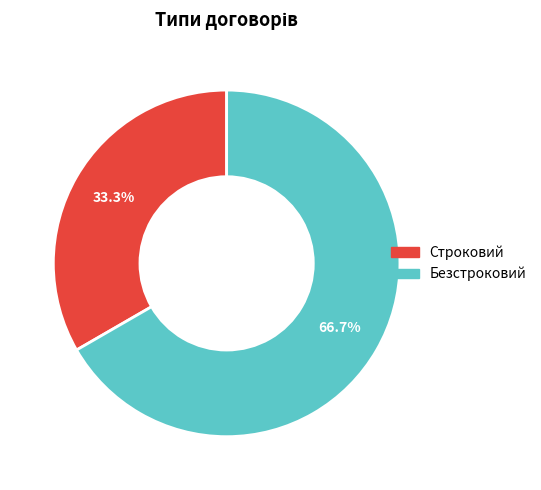

The Строковий slice represents 43% of the pie. True or false?

False